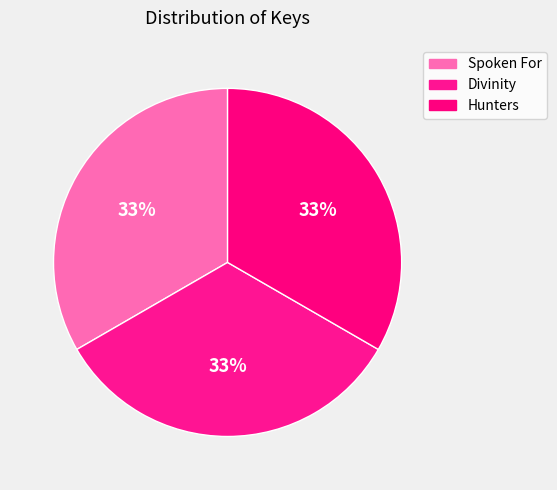

Count the number of slices in the pie.

3